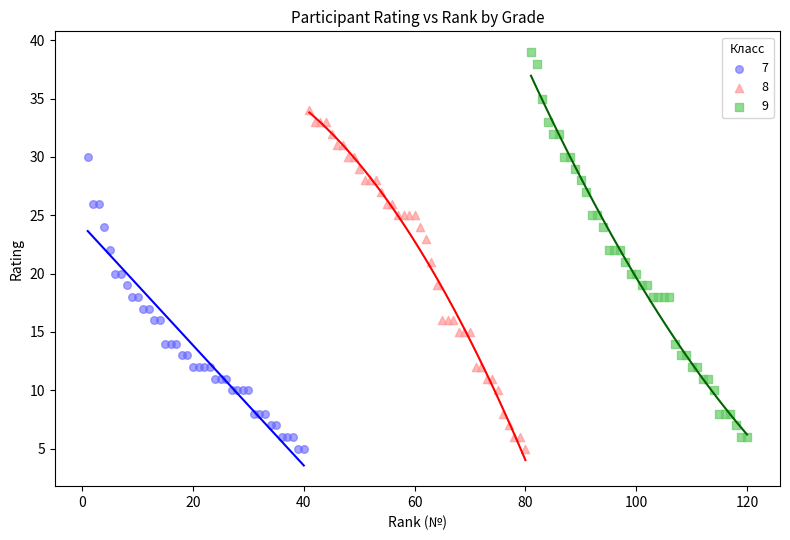

Which series reaches the maximum Y coordinate?

9